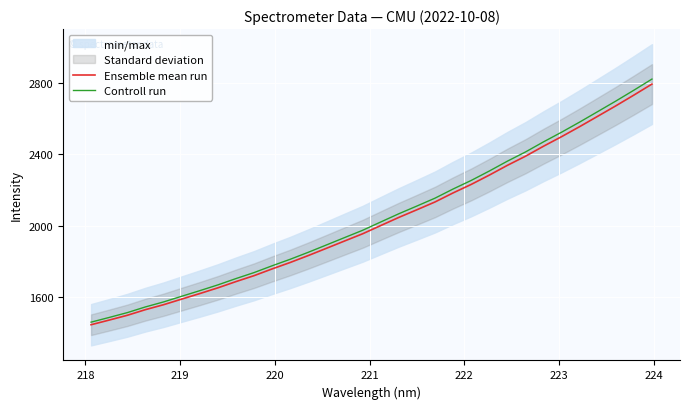

What is the minimum value for Controll run?

1459.6